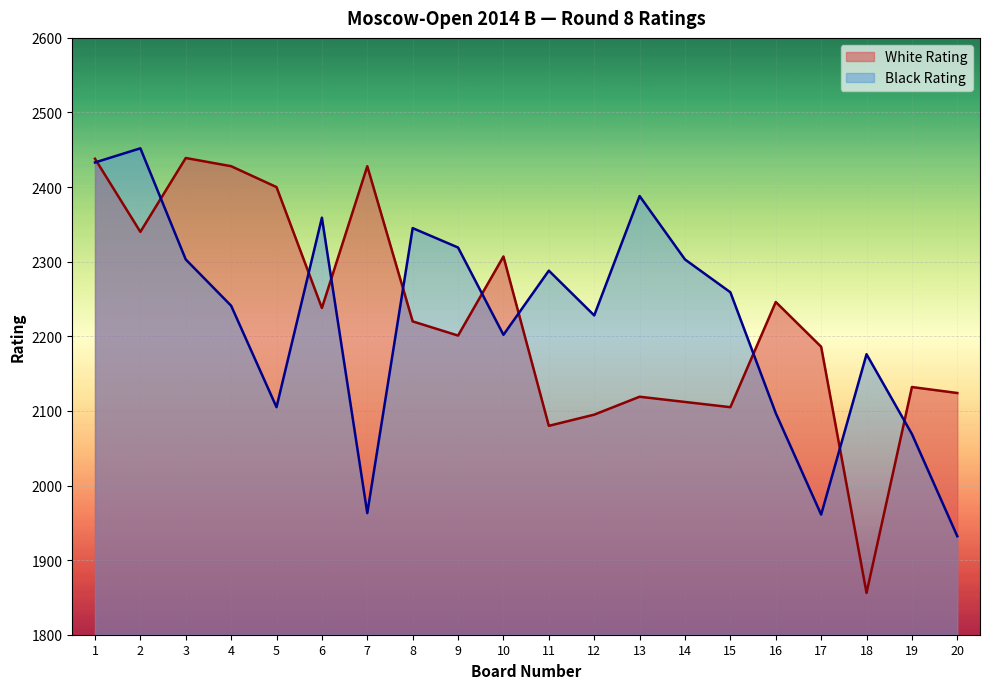

What is the value of the Black Rating point at the 18th from the left?

2176